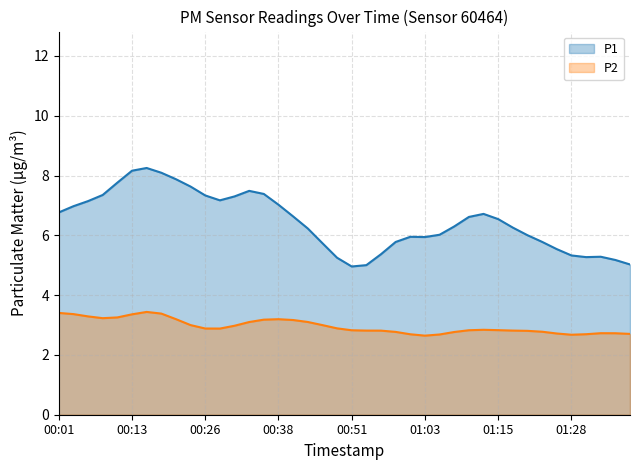

Which has a higher value, 00:13 or 01:05?

00:13